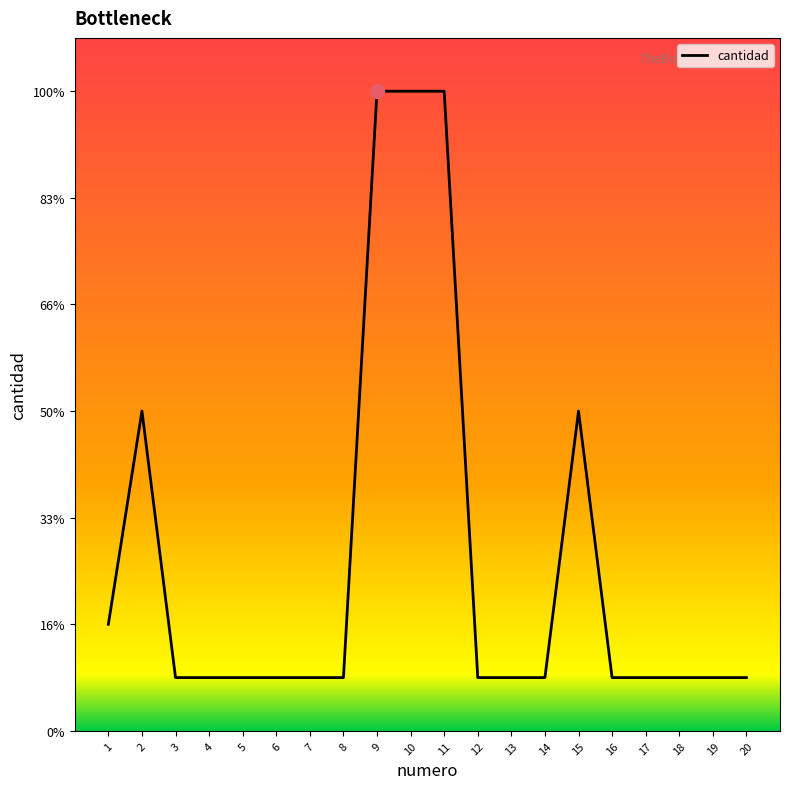

Where is the data nearest to the value 6?

2